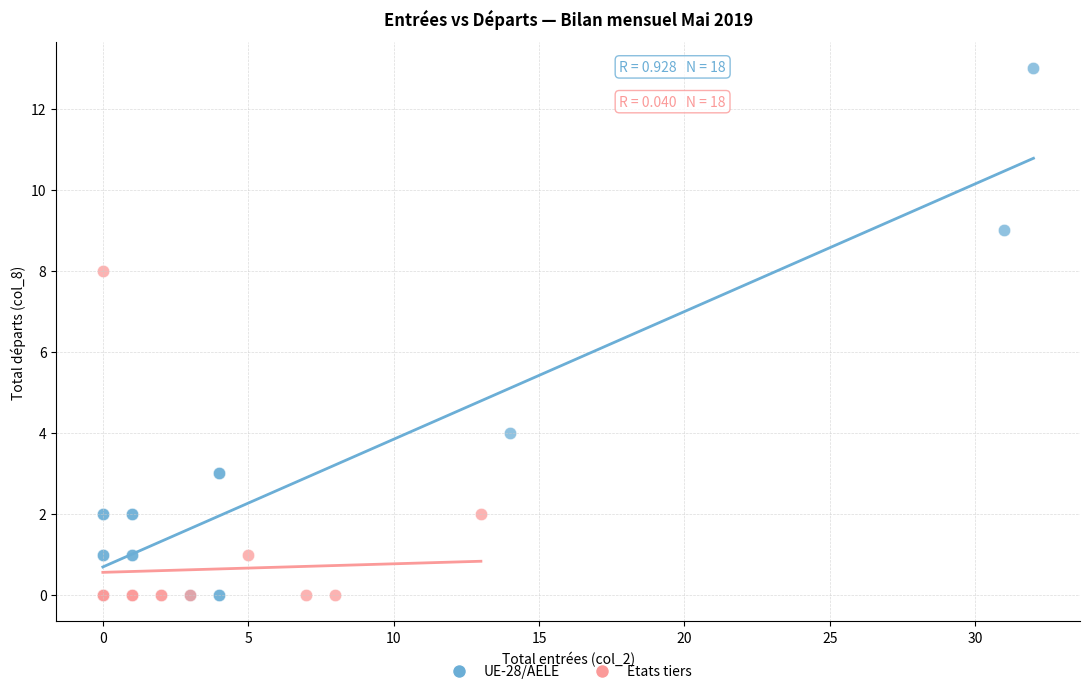

Which series has the largest Y range (max minus min)?

UE-28/AELE